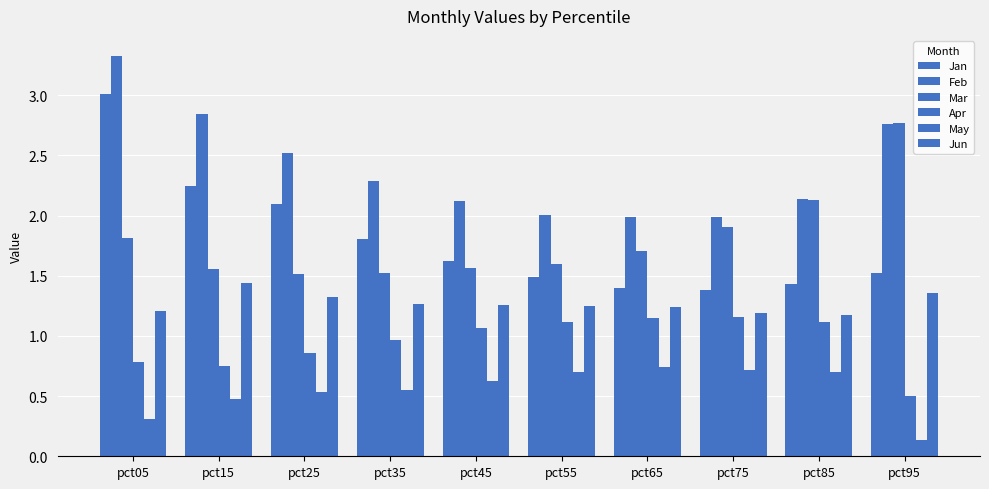

How many bars are there in total?

60